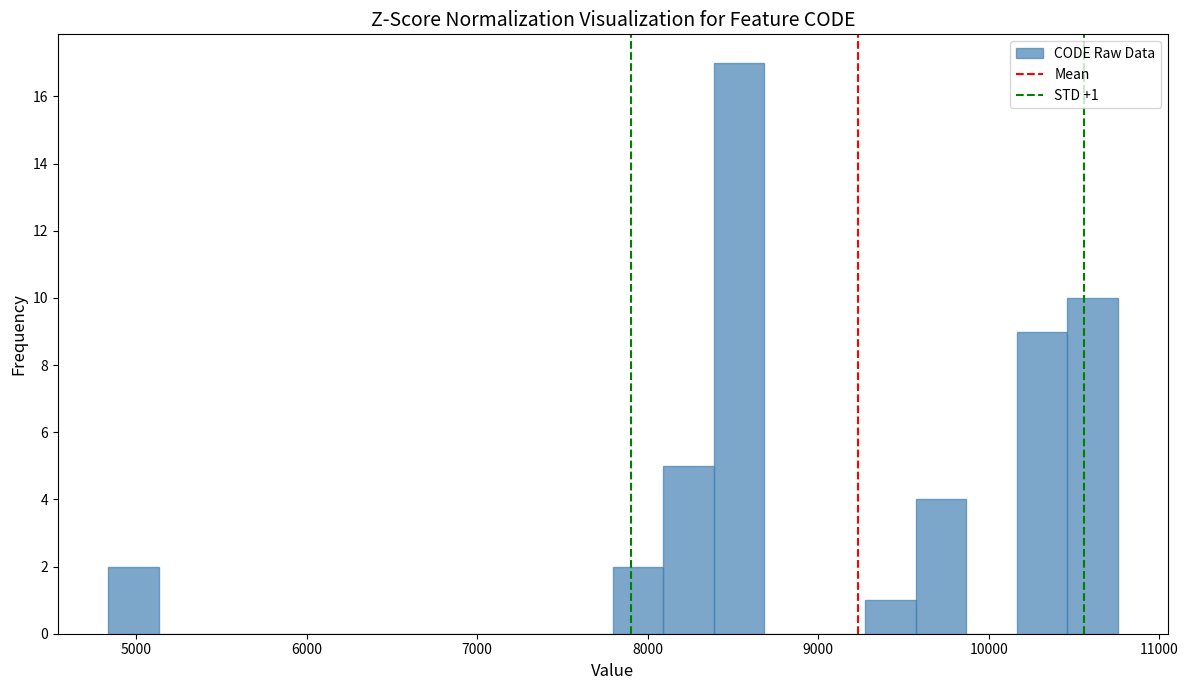

Around what value on the x-axis is the tallest bar? Give the approximate position of its centre, as read against the axis.

8500